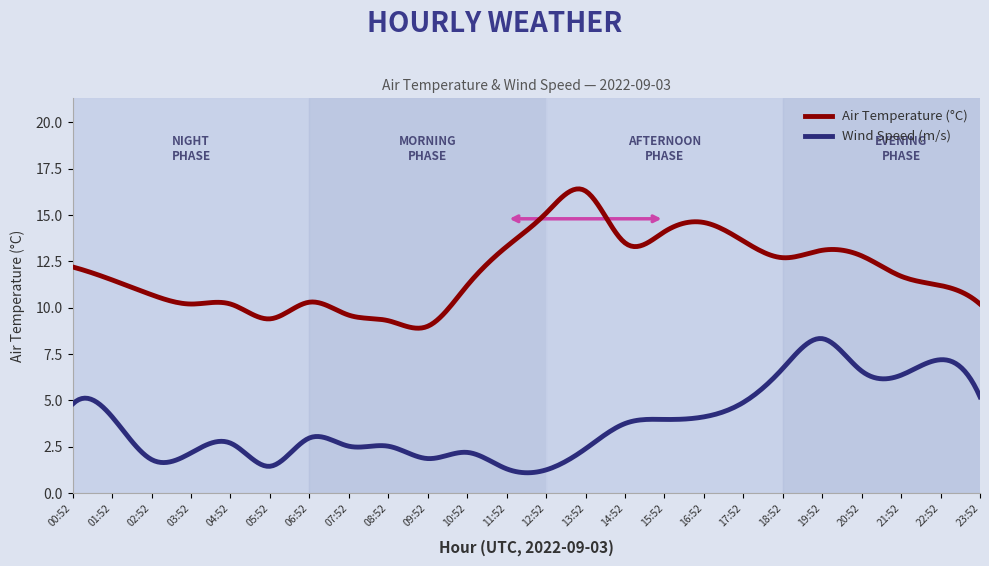

What is the minimum value shown in the chart?

1.1